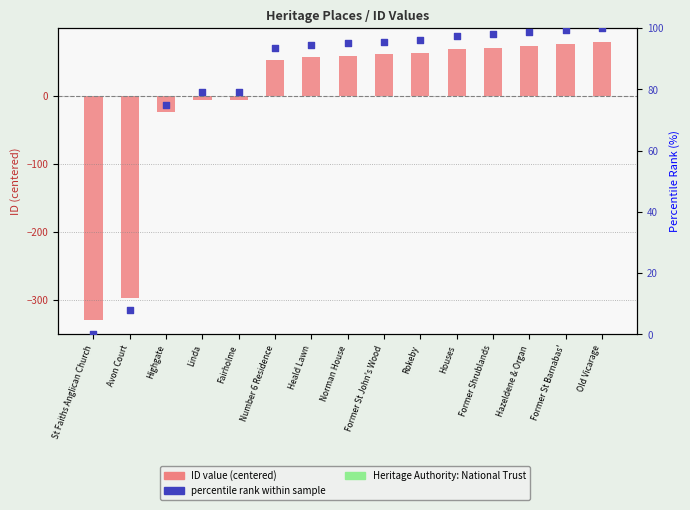

What are all the series names shown in the legend?

ID value (centered), percentile rank within sample